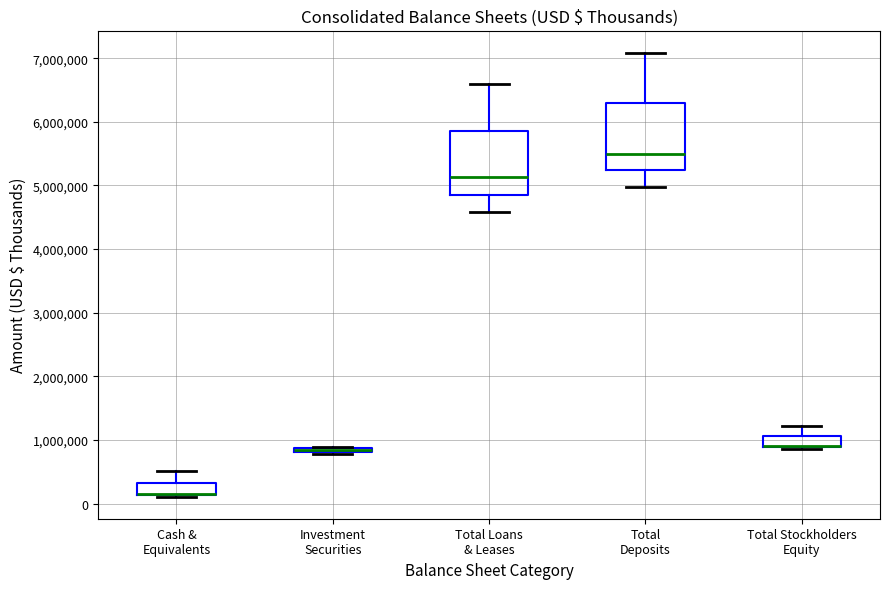

Where is the upper edge of the box for Total Stockholders Equity on the y-axis? The values are not printed on the chart, so give them approximately, as read against the axis.

1100000